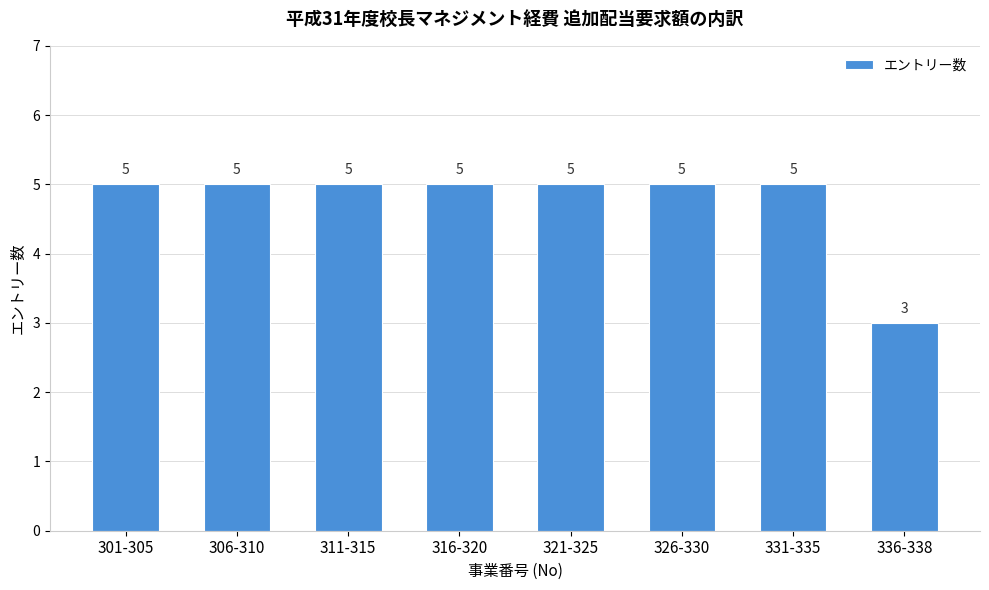

Reading left to right, transcribe all the data shown in this chart.

301-305=5	306-310=5	311-315=5	316-320=5	321-325=5	326-330=5	331-335=5	336-338=3